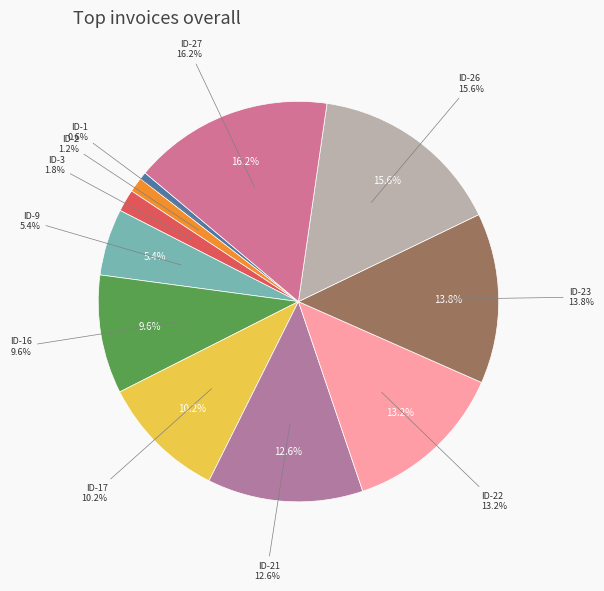

True or false: ID-23 accounts for 21% of the total.

False